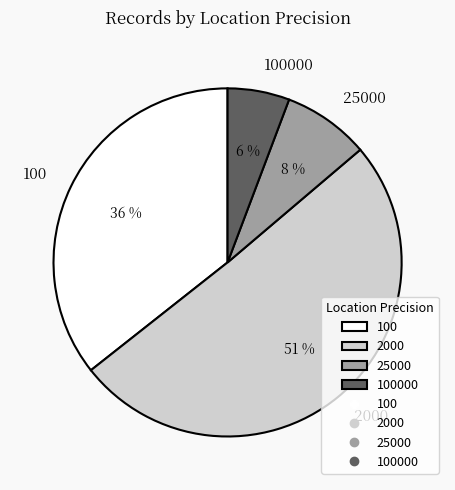

Is there a majority slice in this chart?

Yes